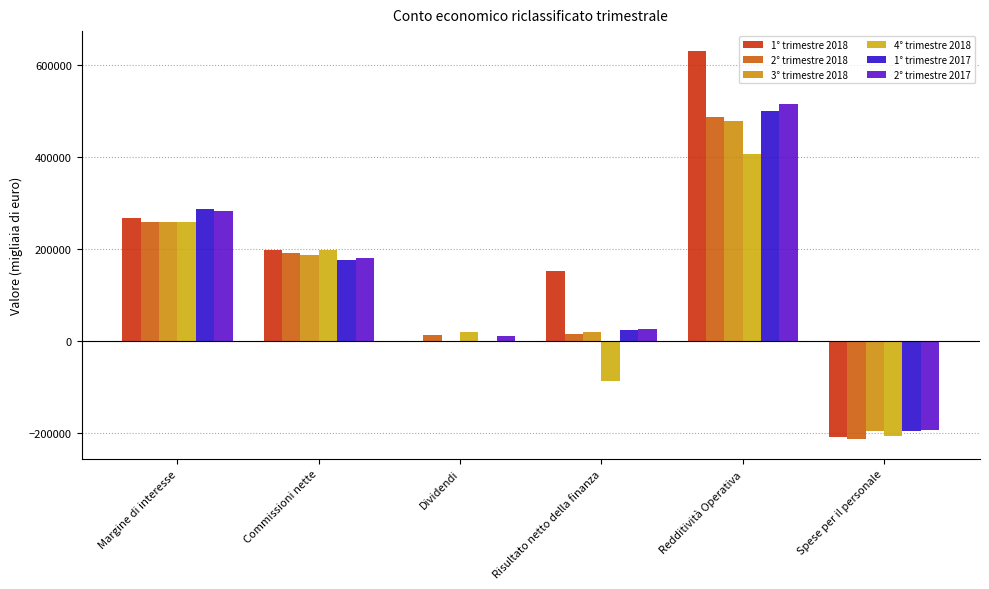

Rank the series at Dividendi from lowest to highest value.

1° trimestre 2017, 3° trimestre 2018, 1° trimestre 2018, 2° trimestre 2017, 2° trimestre 2018, 4° trimestre 2018